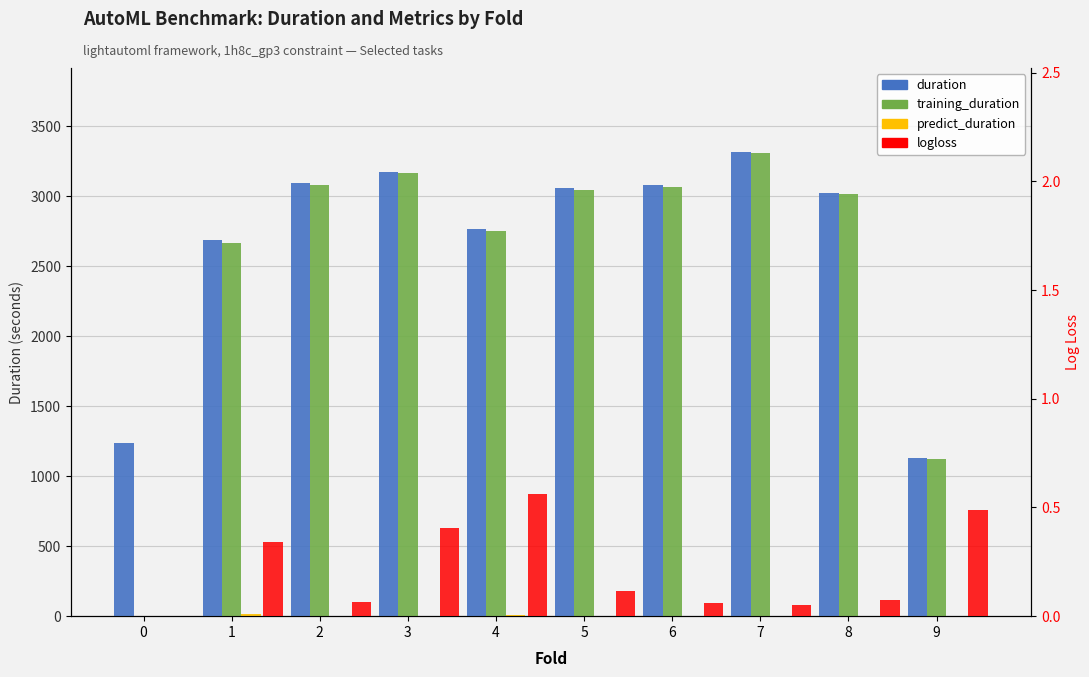

What is the spread (max minus min) of values at 9?

1128.4